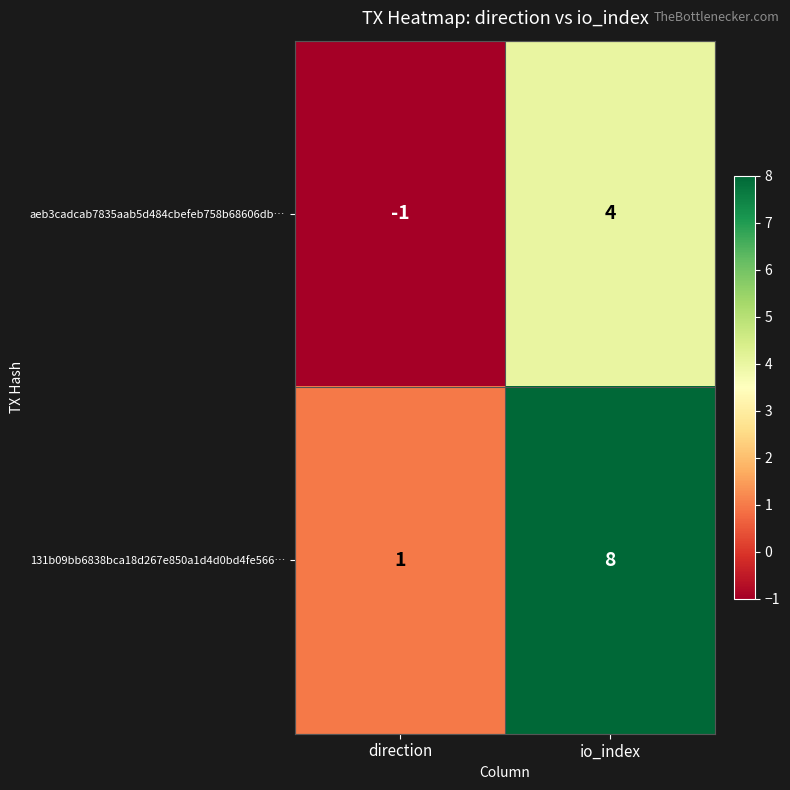

What is the sum of the 131b09bb6838bca18d267e850a1d4d0bd4fe566… values at direction and io_index?

9